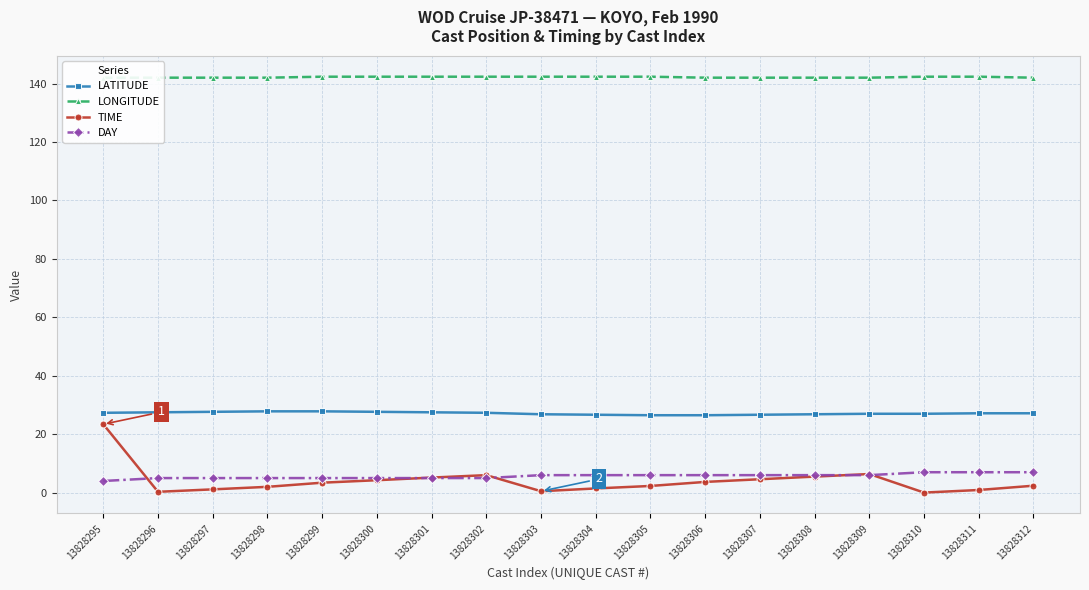

What is the value of the TIME point at the 4th from the left?

2.0